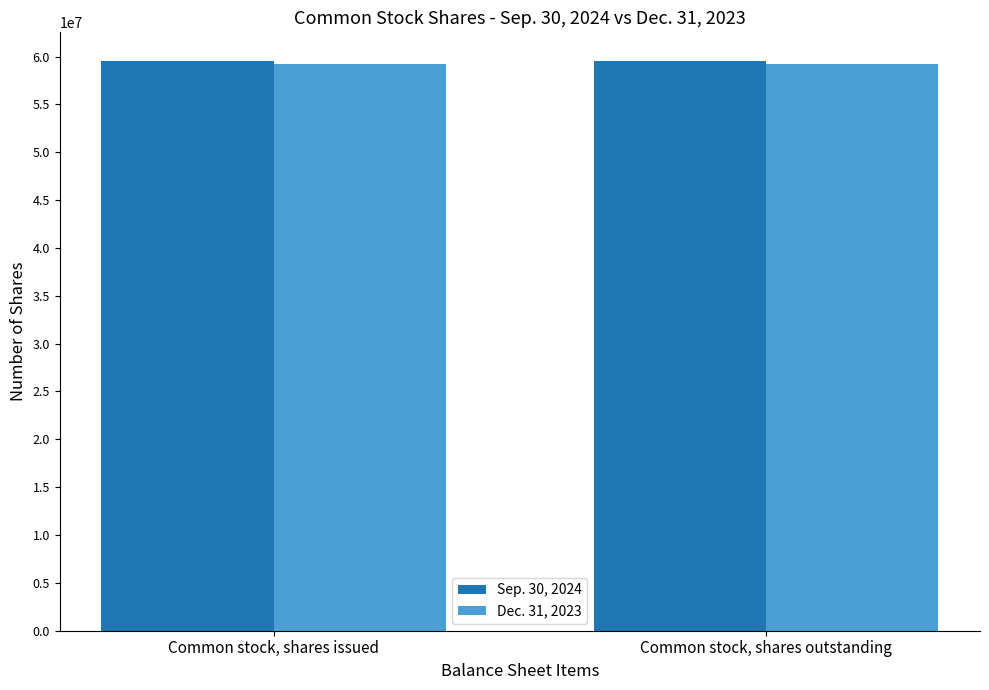

What is the total value across all series at Common stock, shares issued?

118745549